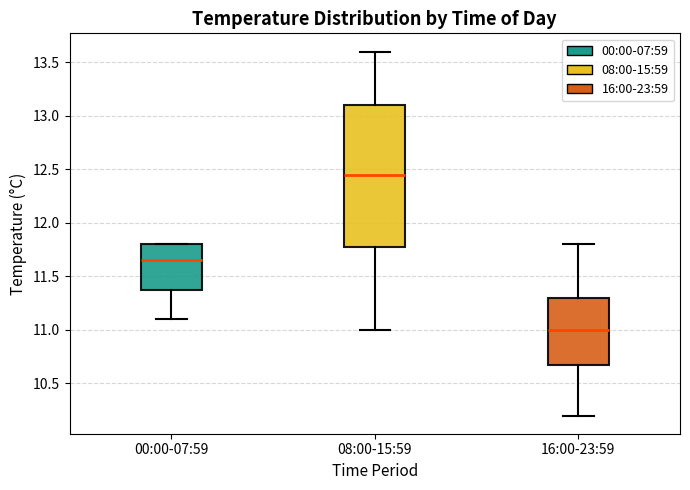

Reading left to right, transcribe this box plot: for each box, give where its median line is, the range the box spans, and where its two whiskers end, as read against the y-axis. The values are not printed on the chart, so give them approximately, as read against the axis.

00:00-07:59: median 11.65, box 11.40 to 11.80, whiskers 11.10 to 11.80
08:00-15:59: median 12.45, box 11.80 to 13.10, whiskers 11.00 to 13.60
16:00-23:59: median 11.00, box 10.70 to 11.30, whiskers 10.20 to 11.80